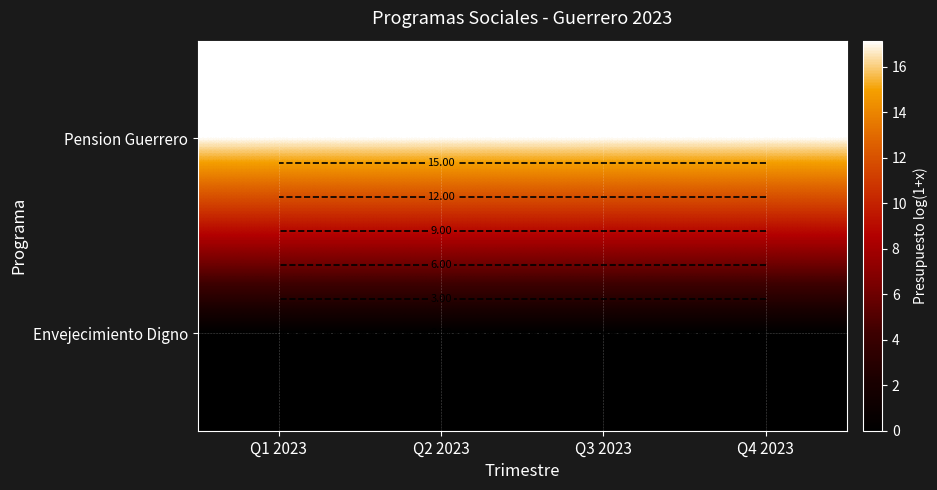

What is the maximum value shown in the chart?

17.1